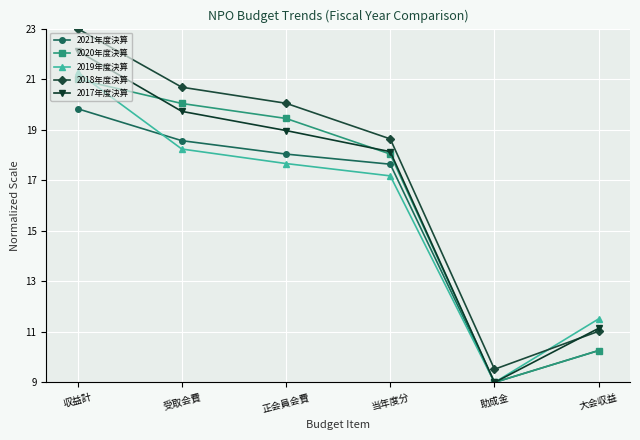

What is the difference between the maximum and minimum values in the 2017年度決算 series?

13.1